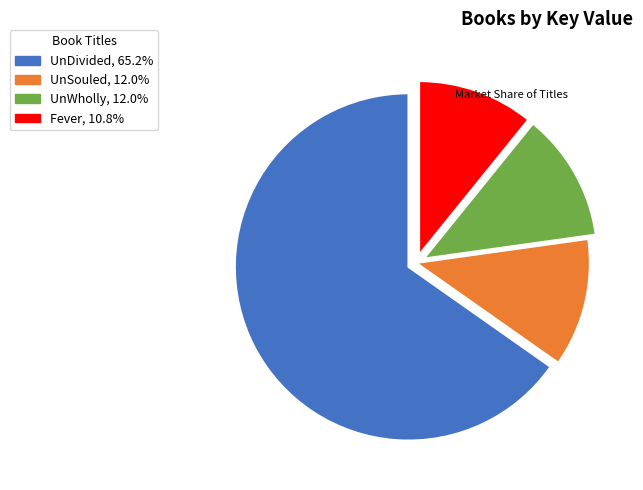

The UnWholly slice represents 24% of the pie. True or false?

False